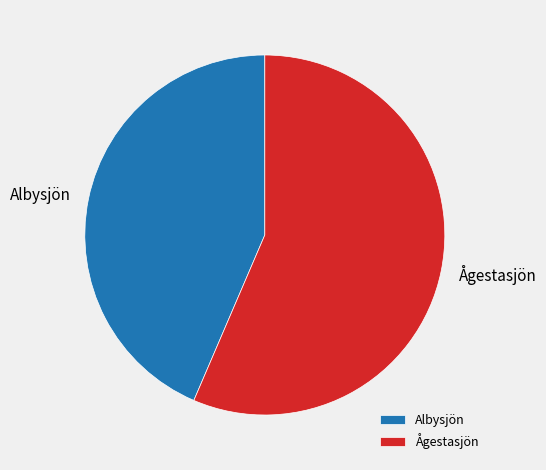

Which slice is the largest?

Ågestasjön